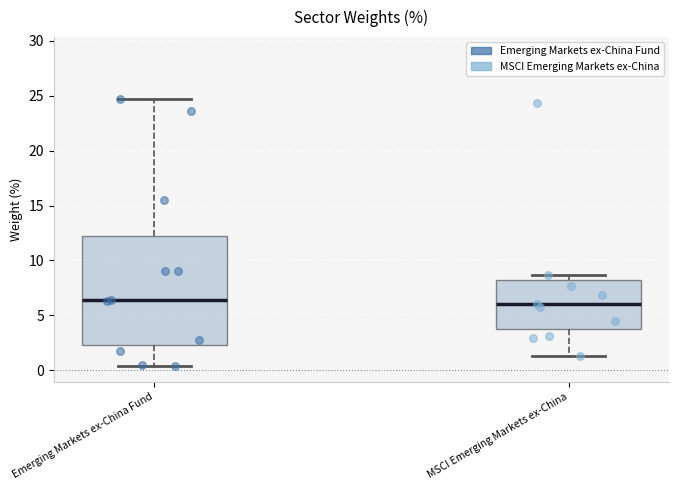

Reading left to right, read every box against the y-axis: the position of its median line, the range the box covers, and the ends of its whiskers. The values are not printed on the chart, so give them approximately, as read against the axis.

Emerging Markets ex-China Fund: median 6.5, box 2.5 to 12.5, whiskers 0.5 to 24.5
MSCI Emerging Markets ex-China: median 6.0, box 4.0 to 8.0, whiskers 1.5 to 8.5